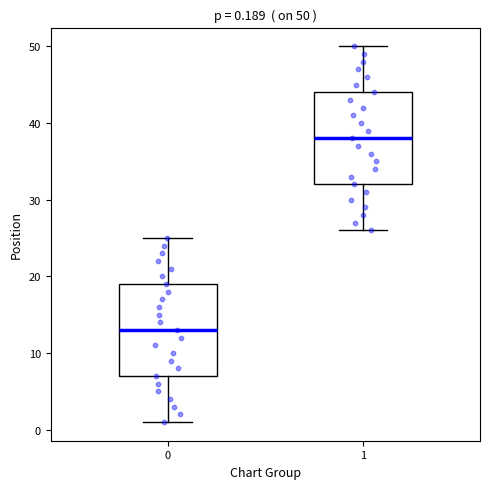

Which box has the highest median line?

1